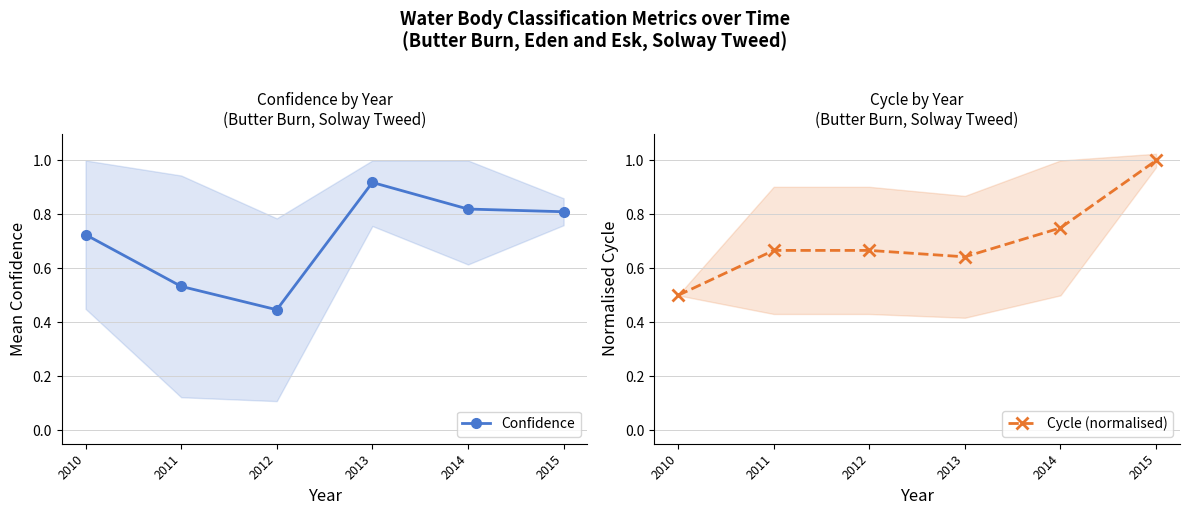

What is the minimum value shown in the chart?

0.4